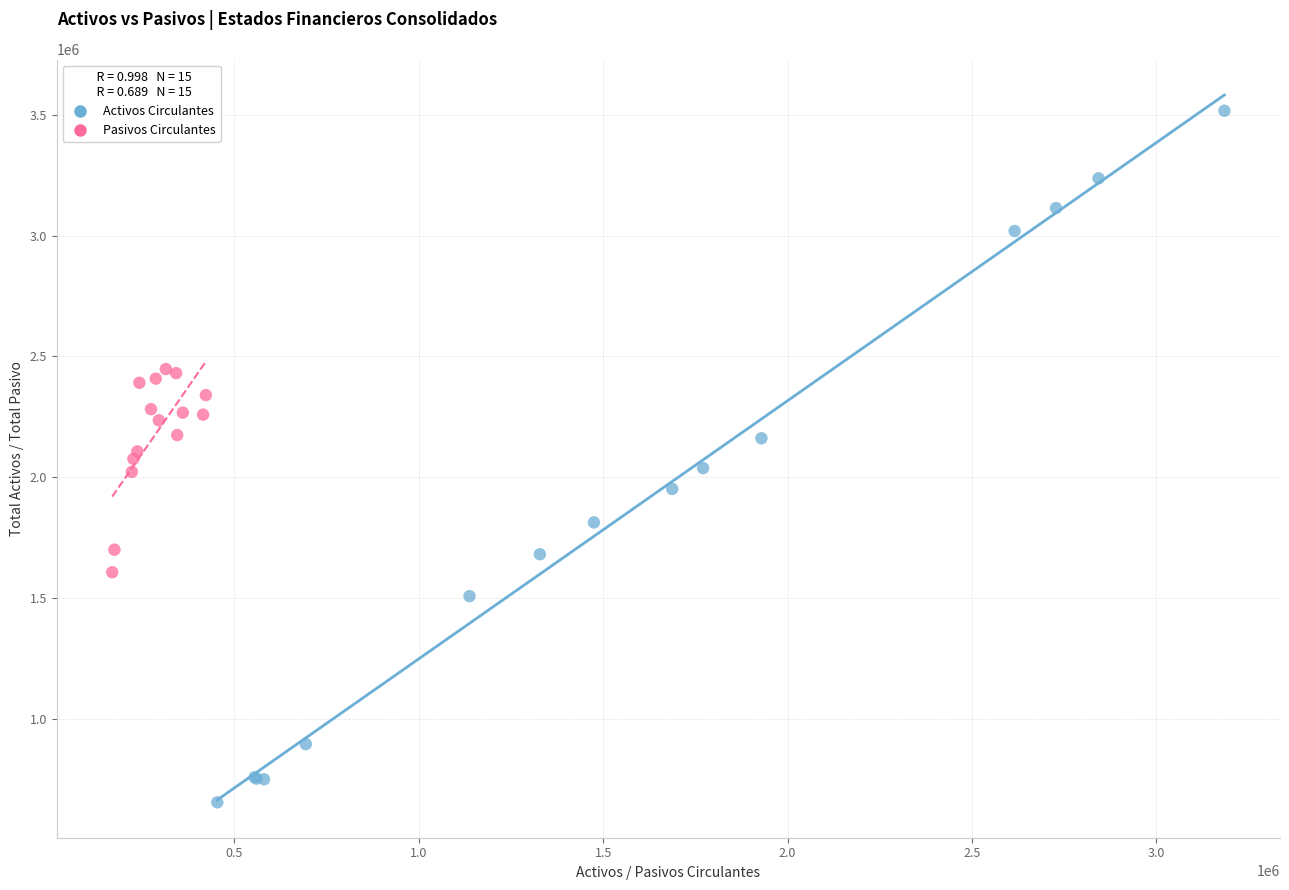

Which series contains the highest Y value?

Activos Circulantes